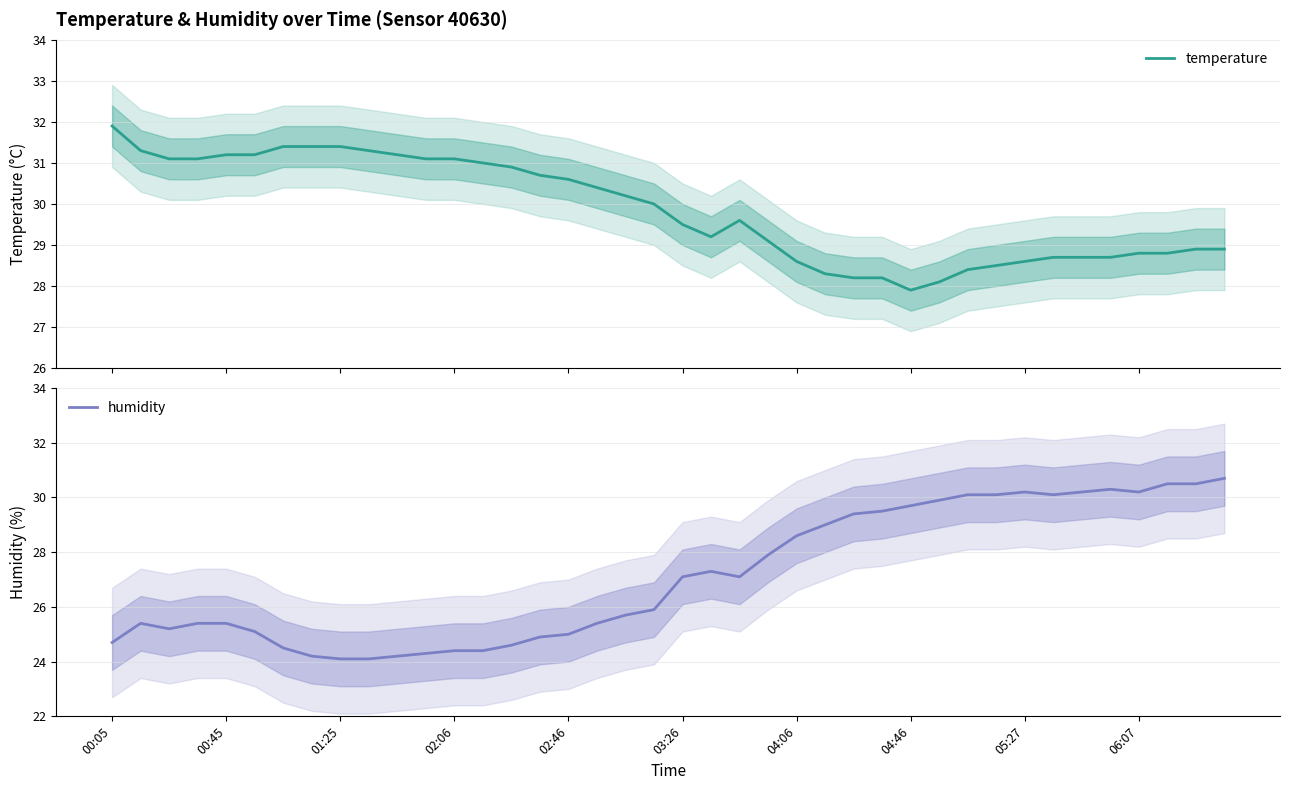

True or false: humidity and temperature intersect in this chart.

False